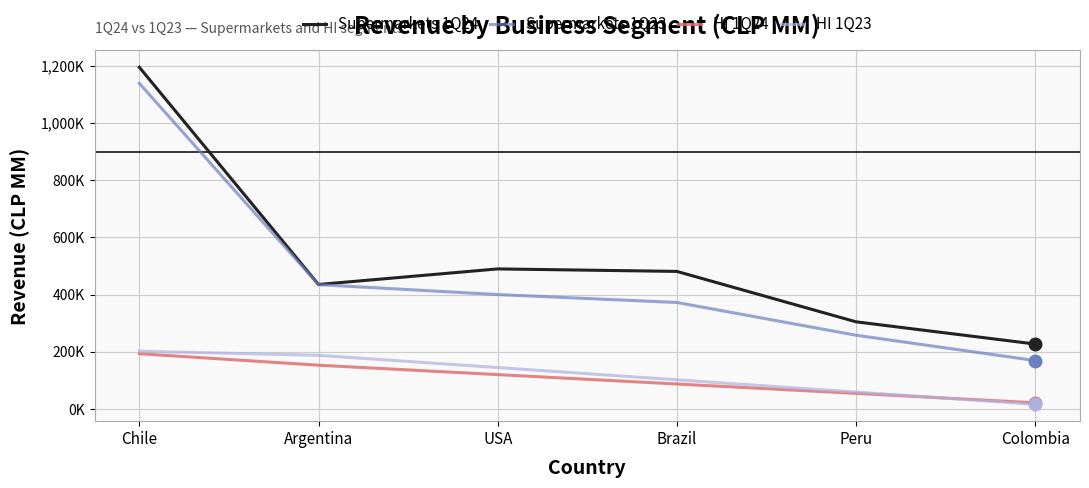

Reading right to left, list all the values displayed in this chart.

227023.4	304735.2	481052.3	489783.1	435297.9	1194988.1